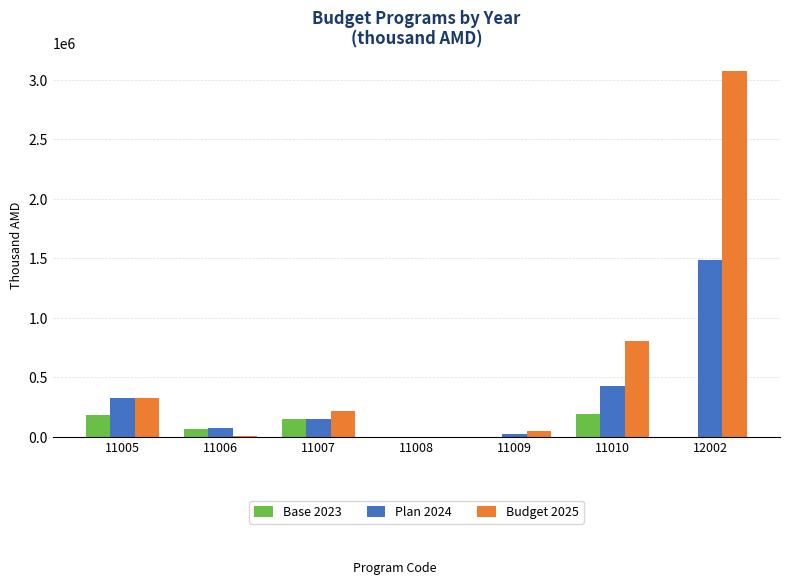

Between 11008 and 12002, which series saw the biggest shift?

Budget 2025